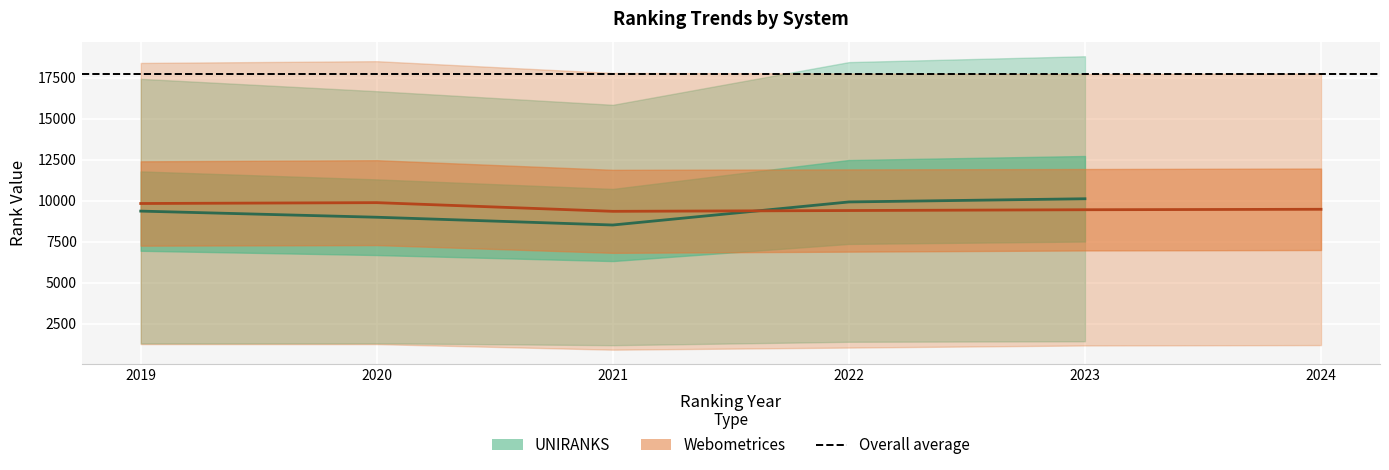

What is the lowest value of the Webometrices_continent_rank series?

910